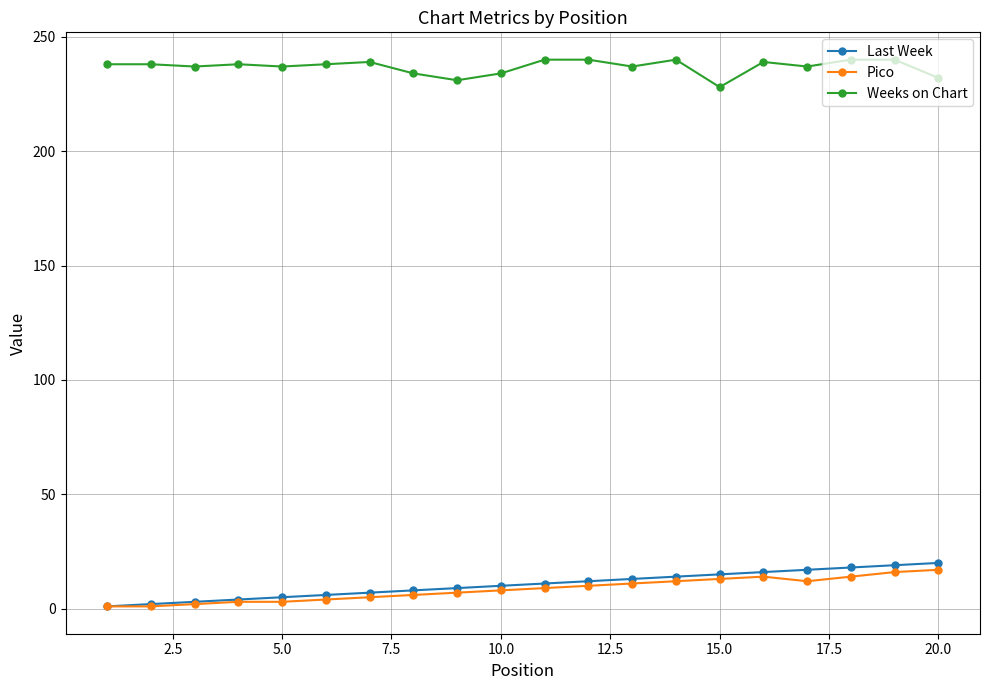

True or false: Weeks on Chart and Last Week intersect in this chart.

False